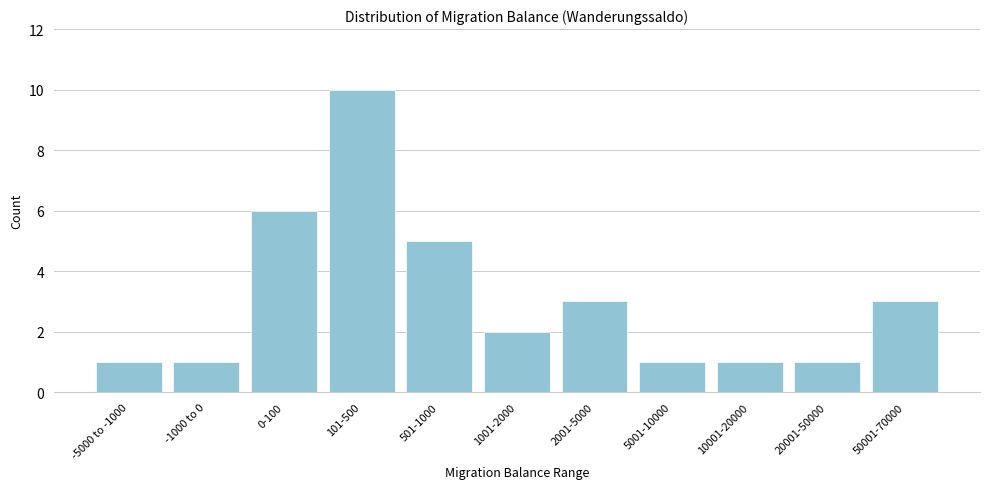

Reading left to right, list all the values displayed in this chart.

-5000 to -1000=1	-1000 to 0=1	0-100=6	101-500=10	501-1000=5	1001-2000=2	2001-5000=3	5001-10000=1	10001-20000=1	20001-50000=1	50001-70000=3